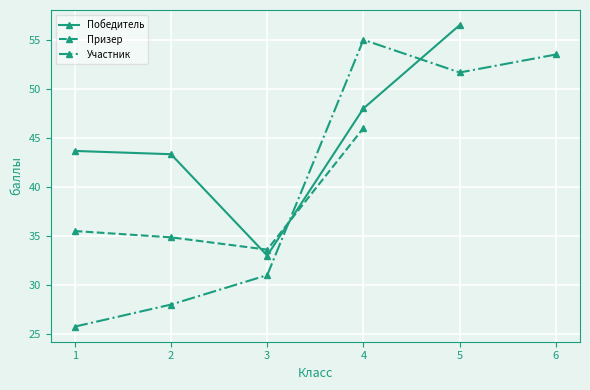

Is this an area chart (filled region under the line)?

No